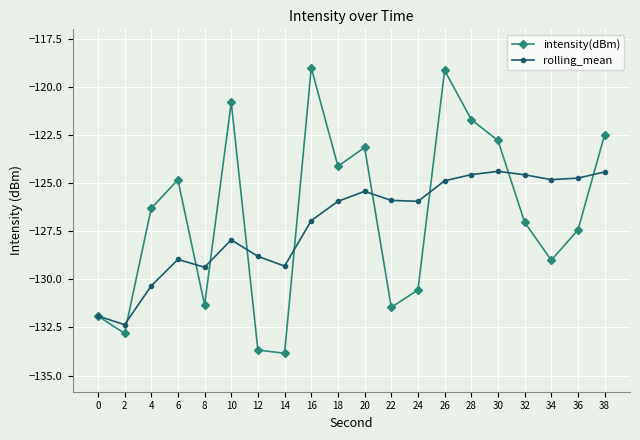

How many lines are shown in the chart?

2